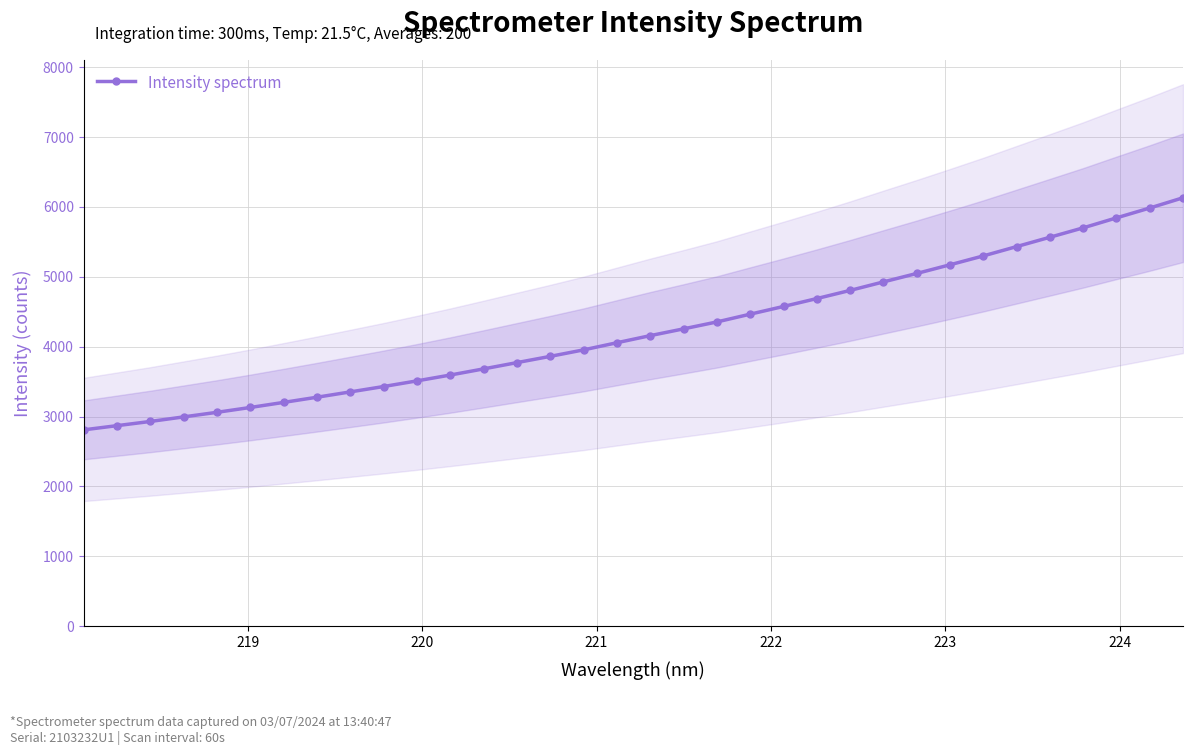

How many values are below 4157?

17